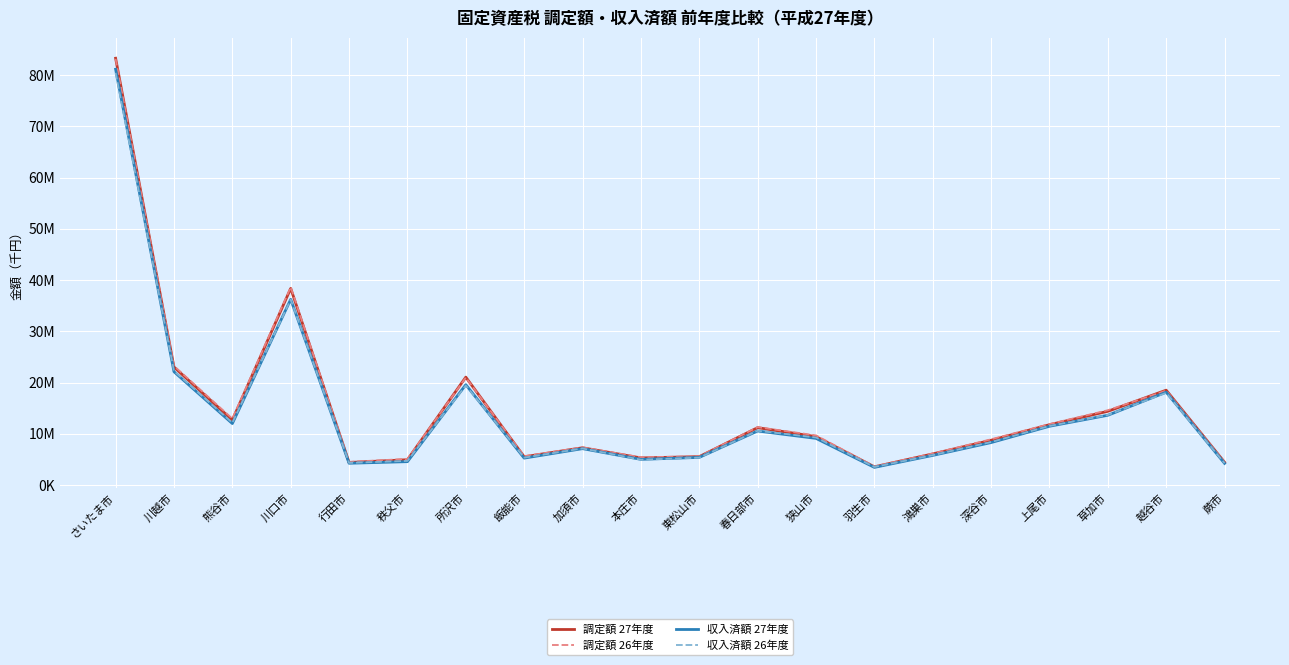

At which label does 調定額 26年度 reach its peak?

さいたま市